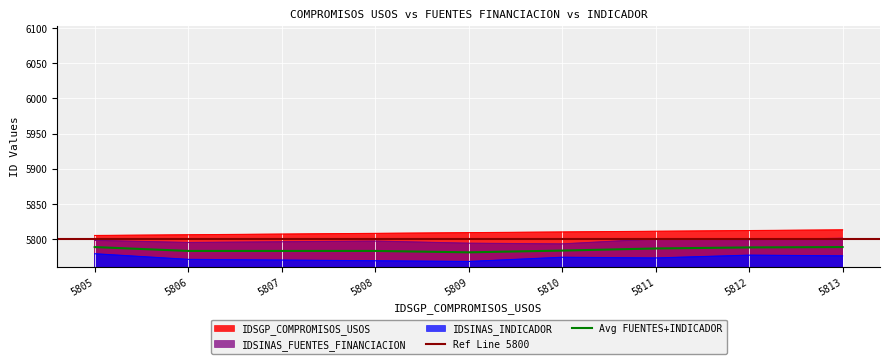

True or false: IDSINAS_INDICADOR and Avg FUENTES+INDICADOR intersect in this chart.

False